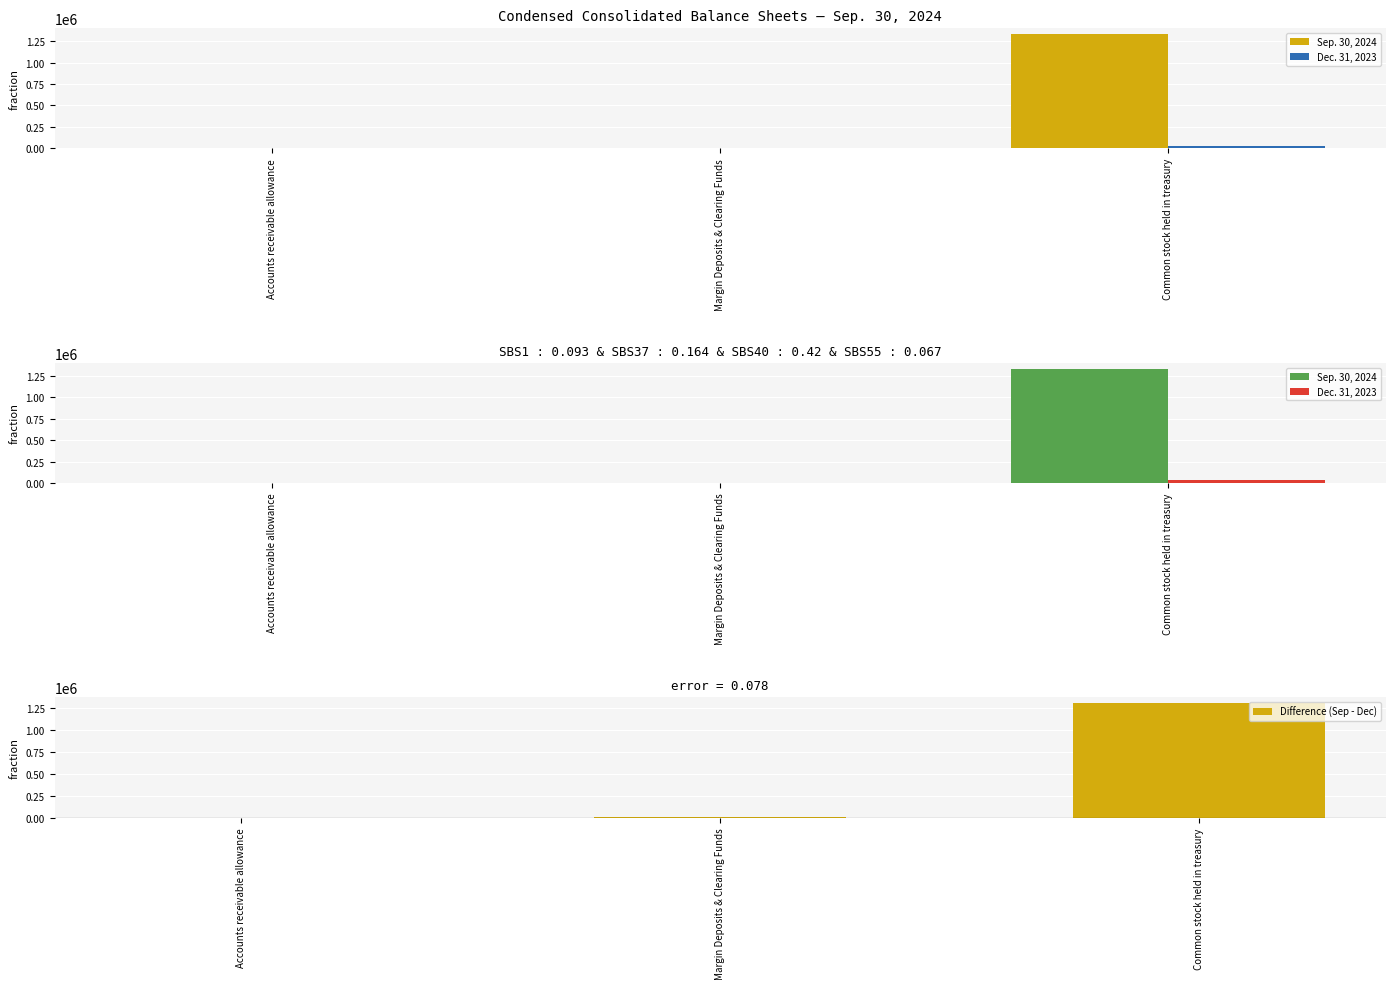

What are all the series names shown in the legend?

Sep. 30, 2024, Dec. 31, 2023, Difference (Sep - Dec)